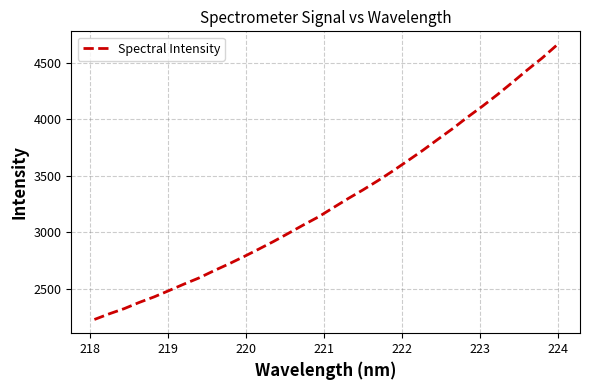

Count the number of values greater than 3219.

16